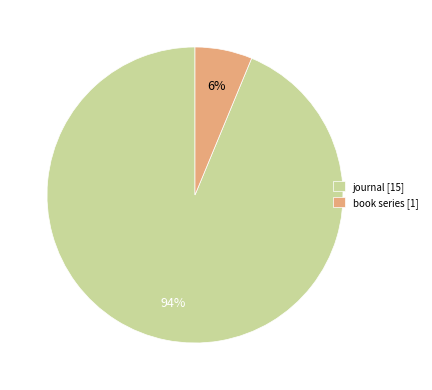

To the nearest percent, what percentage of the pie is book series?

6%